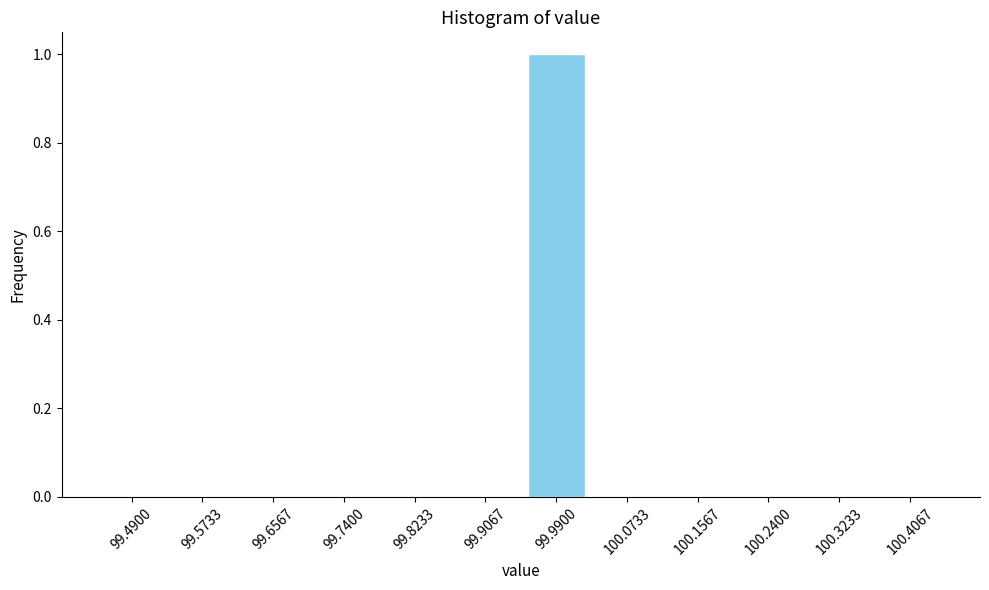

Reading left to right, list all the values displayed in this chart.

99.4900=0	99.5733=0	99.6567=0	99.7400=0	99.8233=0	99.9067=0	99.9900=1	100.0733=0	100.1567=0	100.2400=0	100.3233=0	100.4067=0